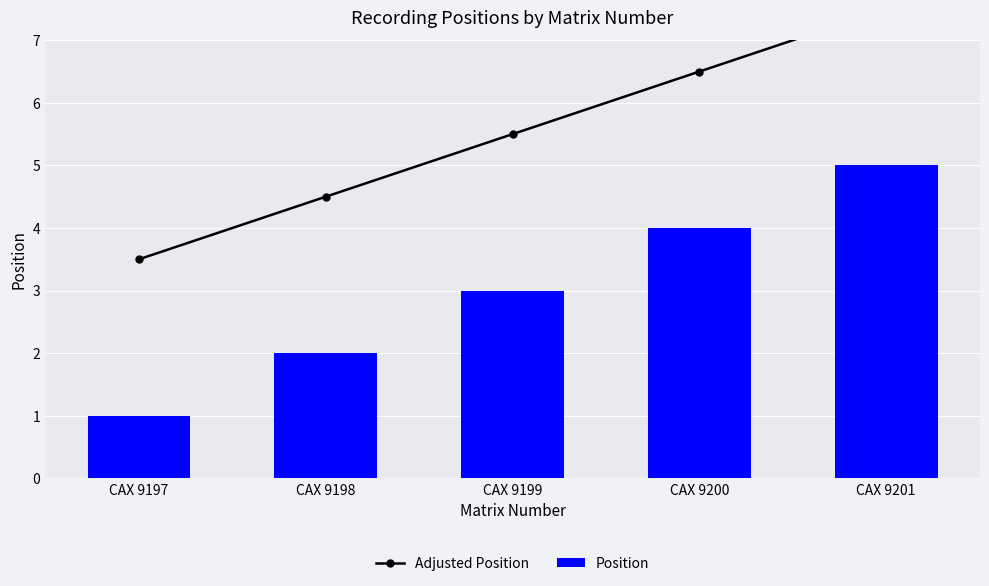

Where does the Position series first go above 3?

CAX 9200